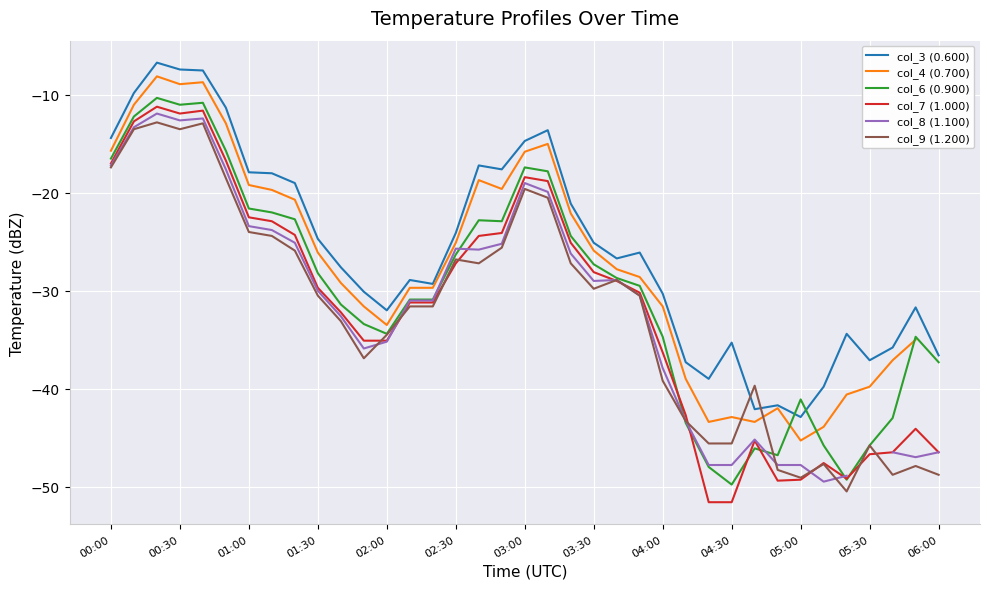

Where does the col_3 (0.600) series first go above -26?

00:00